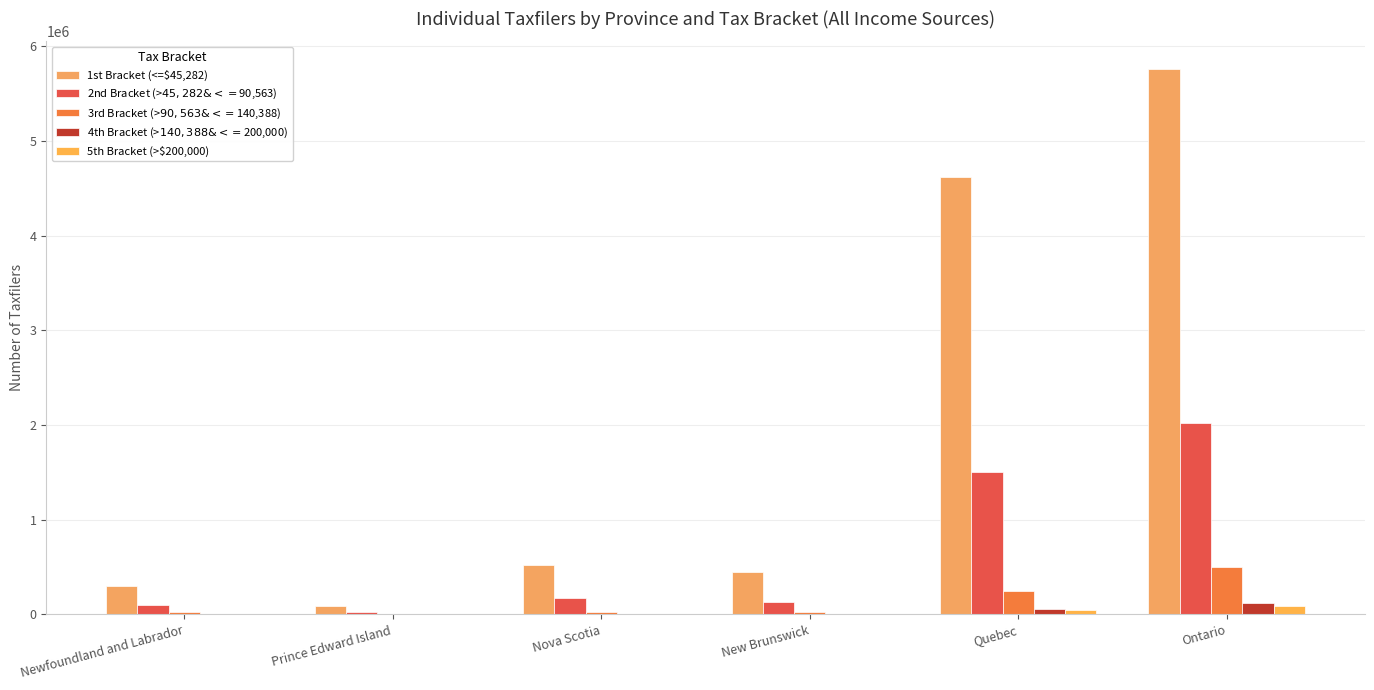

Does the chart contain stacked bars?

No